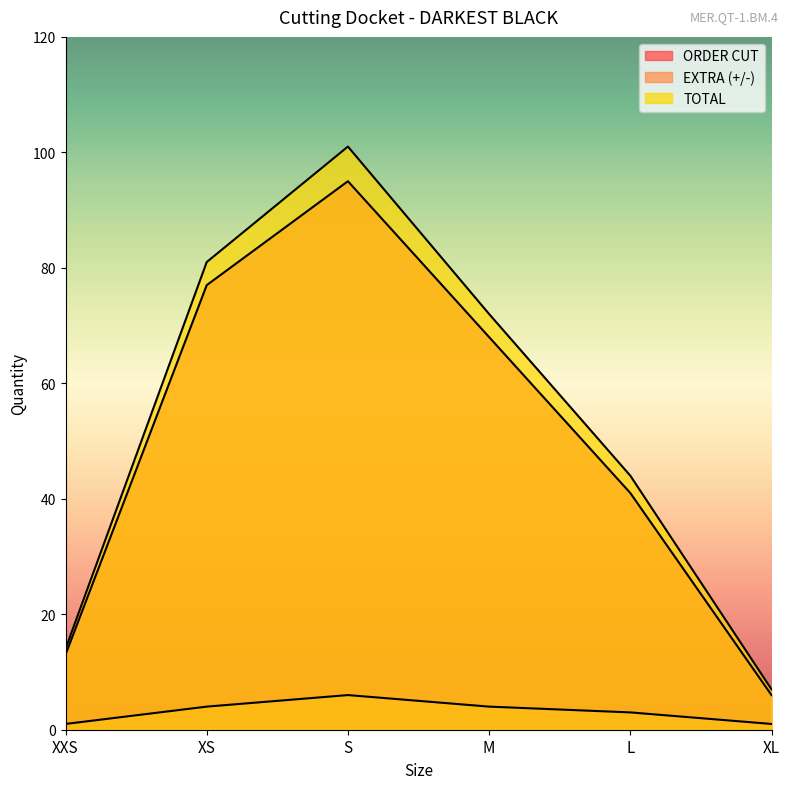

At how many categories does at least one series exceed 82?

1